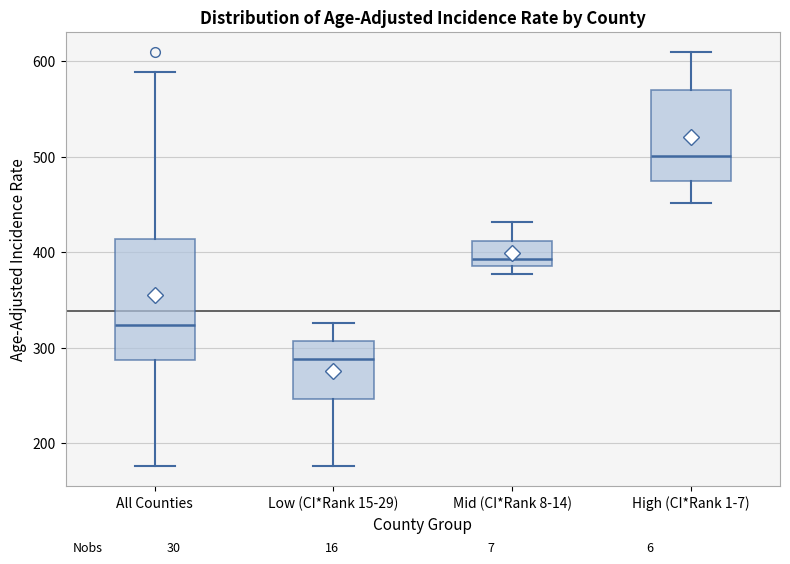

Reading left to right, transcribe this box plot: for each box, give where its median line is, the range the box spans, and where its two whiskers end, as read against the y-axis. The values are not printed on the chart, so give them approximately, as read against the axis.

All Counties: median 320, box 290 to 410, whiskers 180 to 590
Low (CI*Rank 15-29): median 290, box 250 to 310, whiskers 180 to 330
Mid (CI*Rank 8-14): median 390 (just above the box's lower edge), box 390 to 410, whiskers 380 to 430
High (CI*Rank 1-7): median 500, box 480 to 570, whiskers 450 to 610